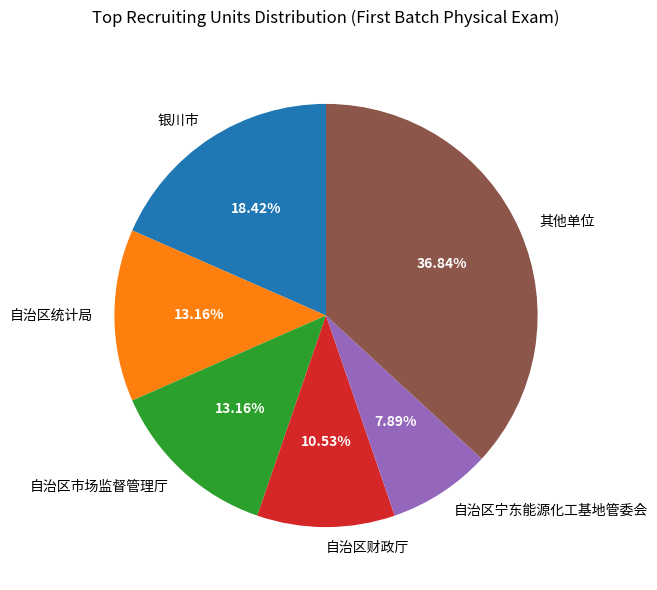

To the nearest percent, what is the average slice percentage?

17%